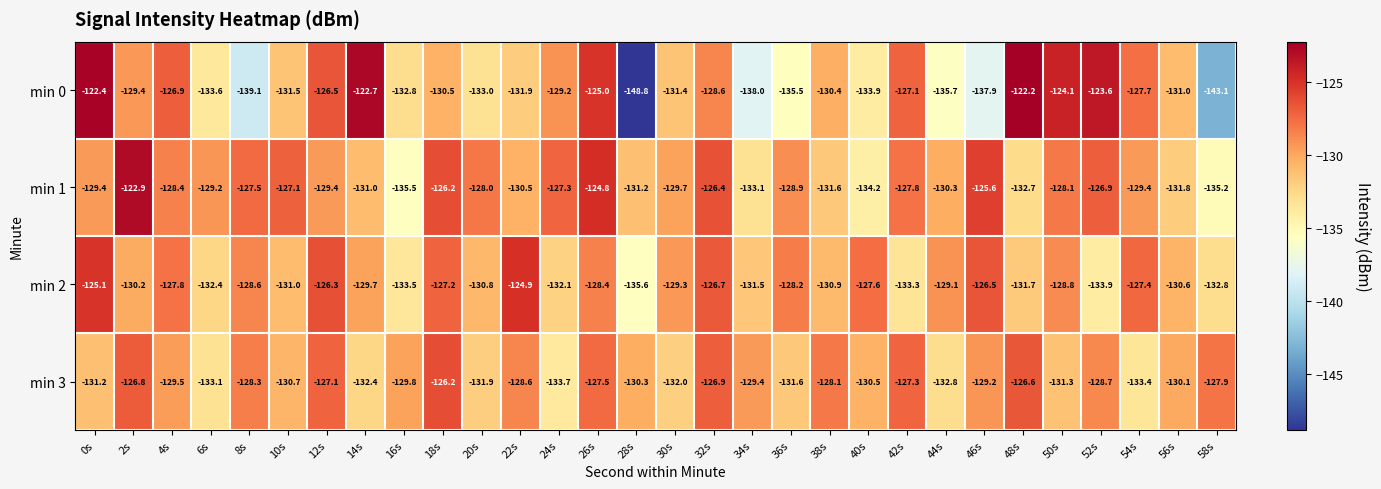

Between 28s and 46s, which series saw the biggest shift?

min 0